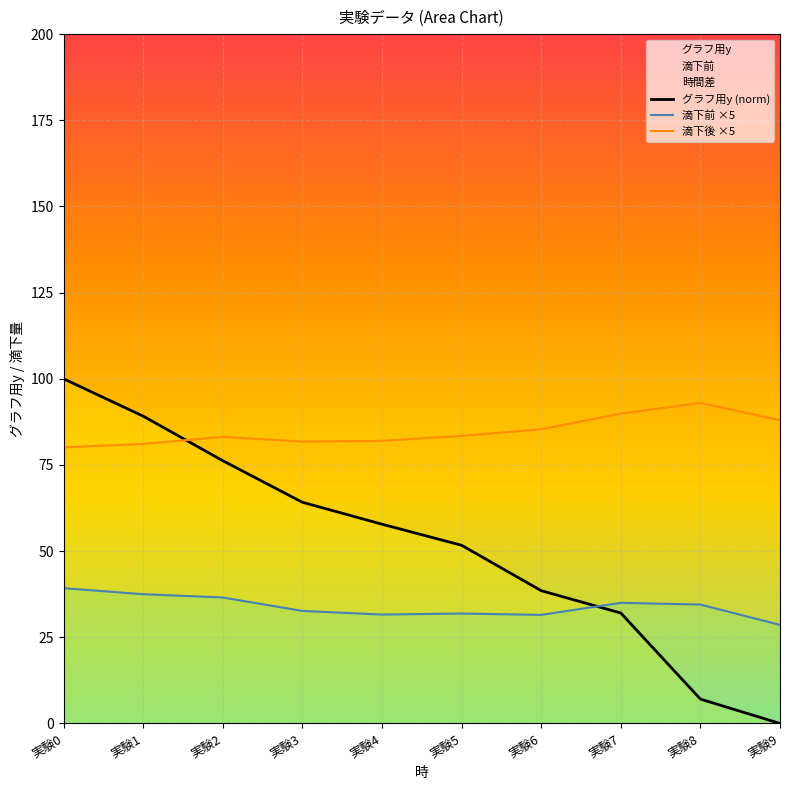

Which series ends up on top after the final intersection of グラフ用y (norm) and 滴下後 ×5?

滴下後 ×5